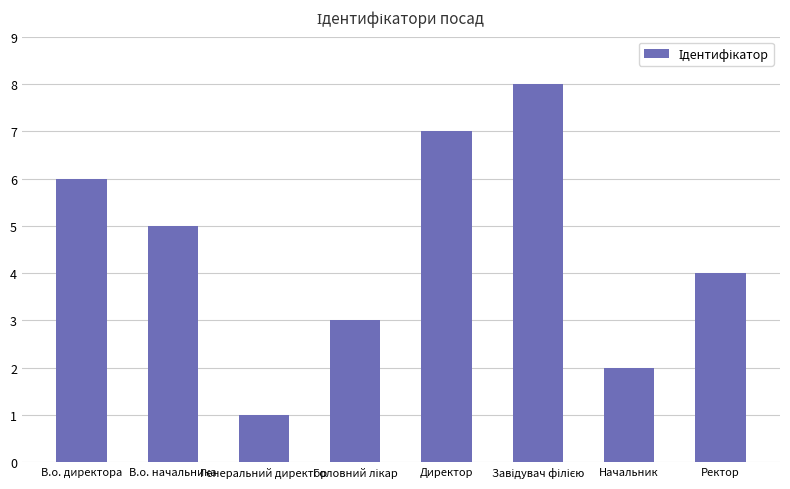

What position from the left is Генеральний директор?

3